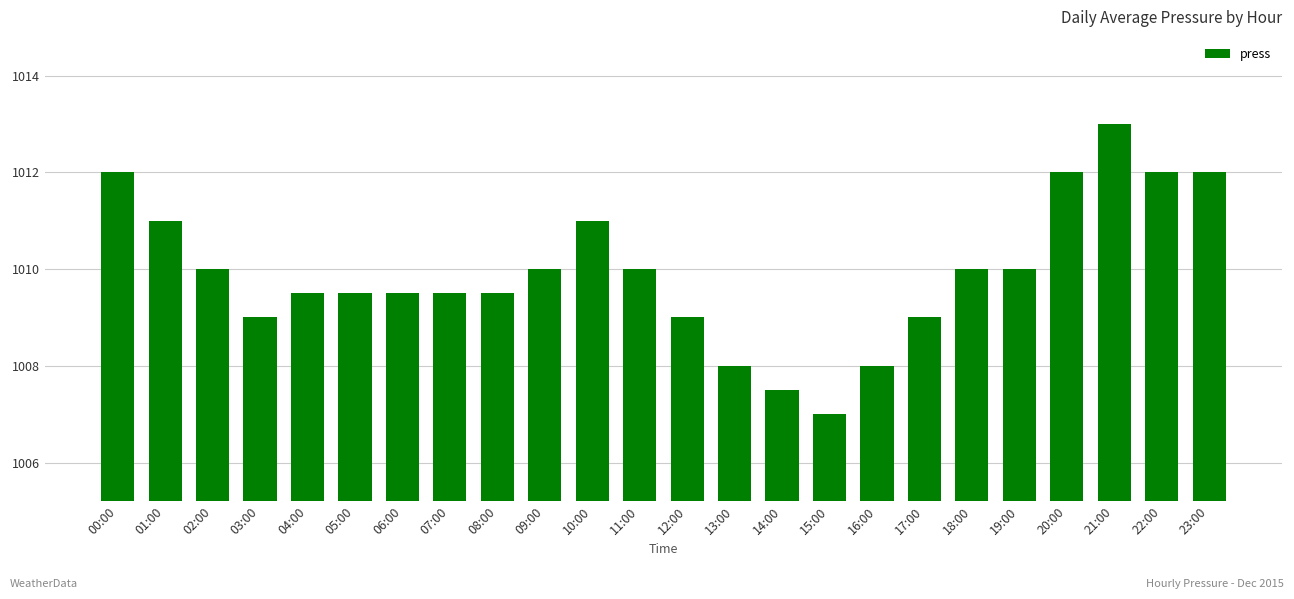

What is the change in value from 01:00 to 09:00?

-1.0